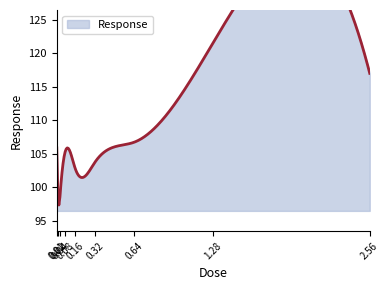

How many interior local peaks (higher than both neighbors) does the data have?

2